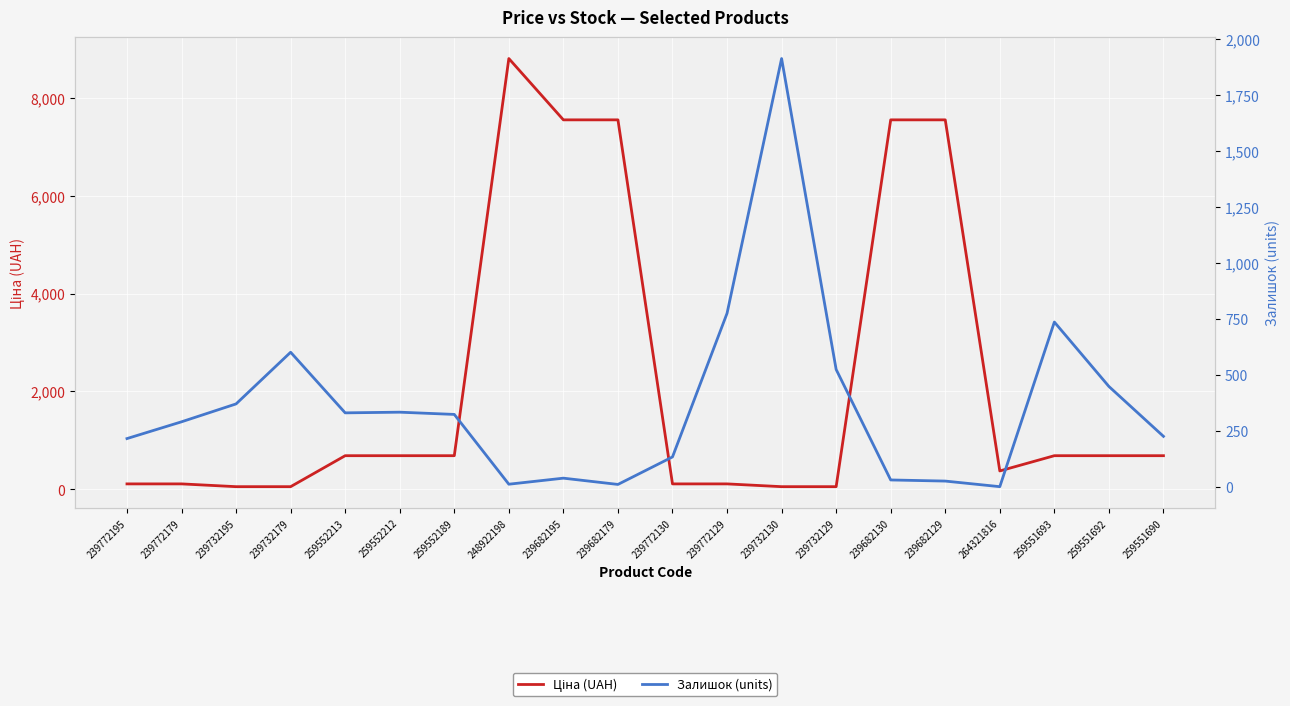

What is the sum of the Ціна (UAH) values at 259551690 and 259551692?

1378.2